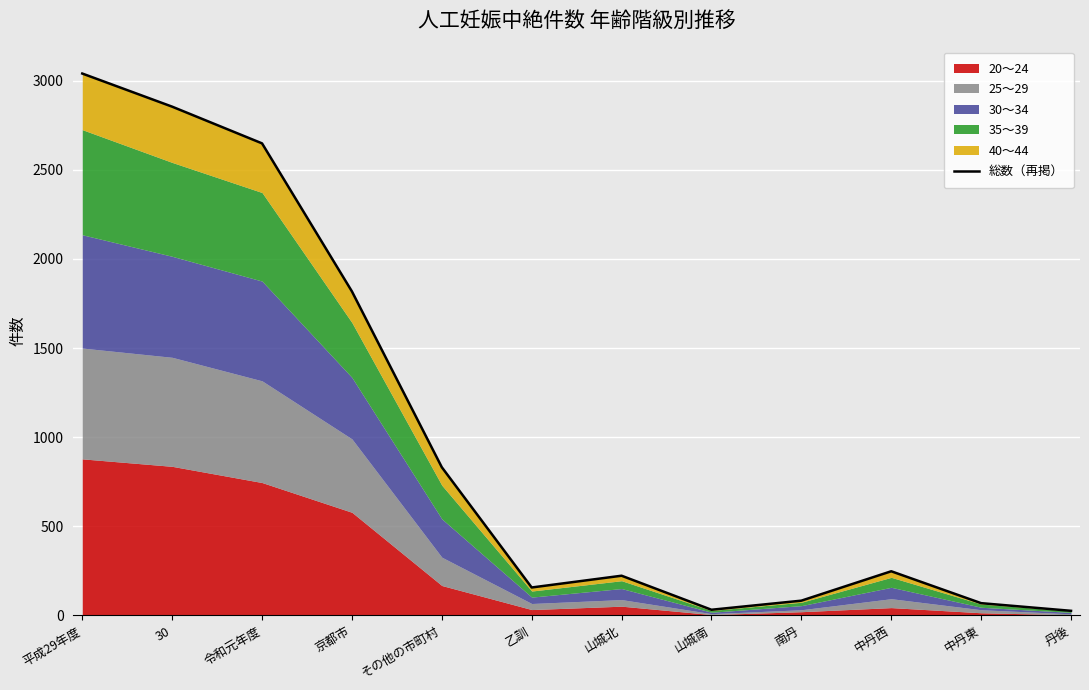

At which label is the value closest to 1533?

京都市